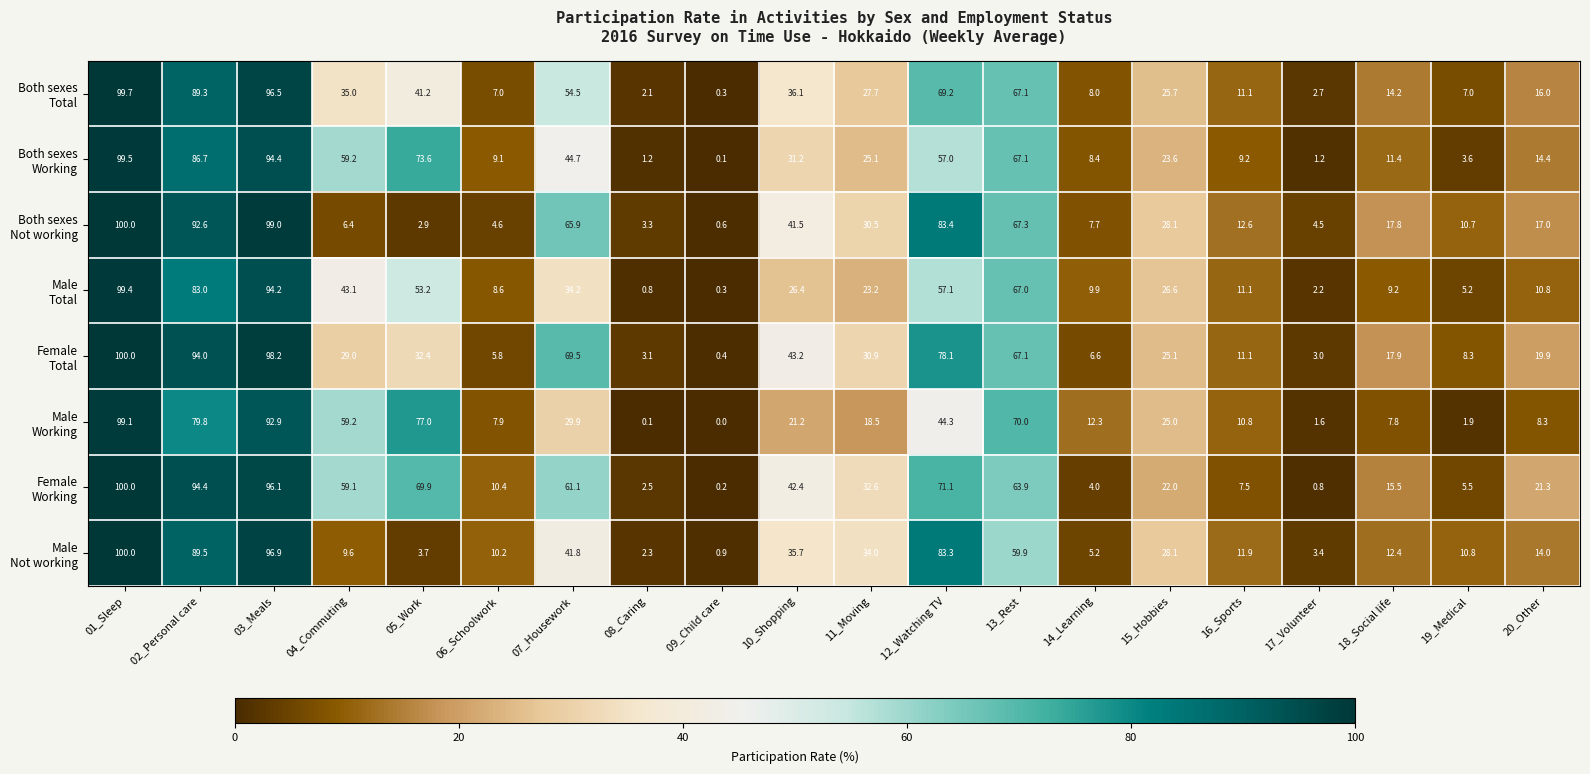

What is the difference between the highest and lowest values at 12_Watching TV?

39.1